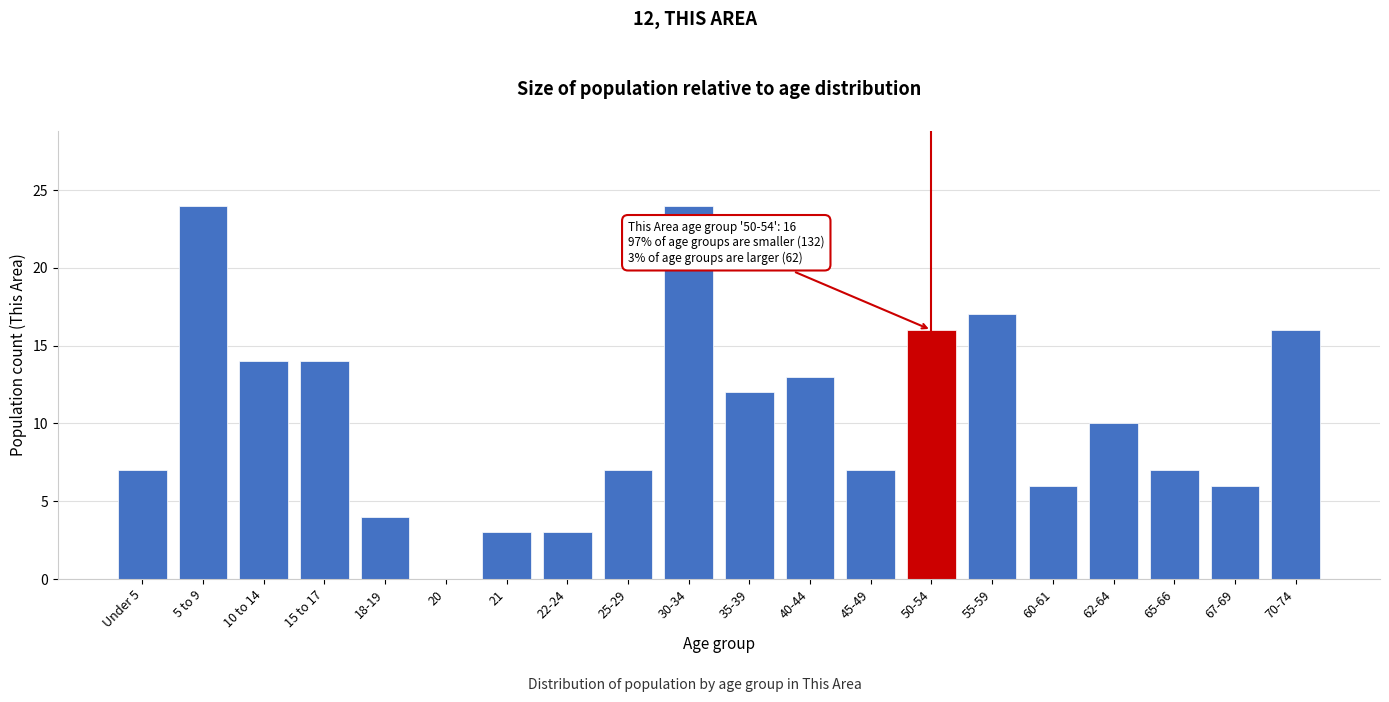

Reading left to right, extract all data points from this chart.

Under 5=7	5 to 9=24	10 to 14=14	15 to 17=14	18-19=4	20=0	21=3	22-24=3	25-29=7	30-34=24	35-39=12	40-44=13	45-49=7	50-54=16	55-59=17	60-61=6	62-64=10	65-66=7	67-69=6	70-74=16